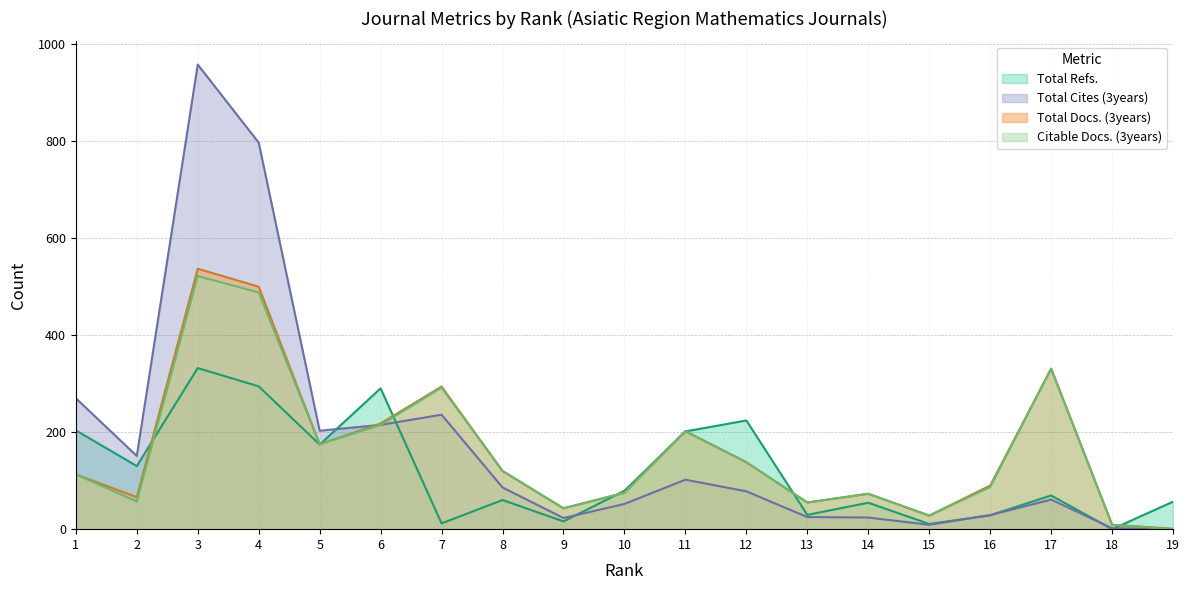

How many data points in Total Refs. are less than 69?

9